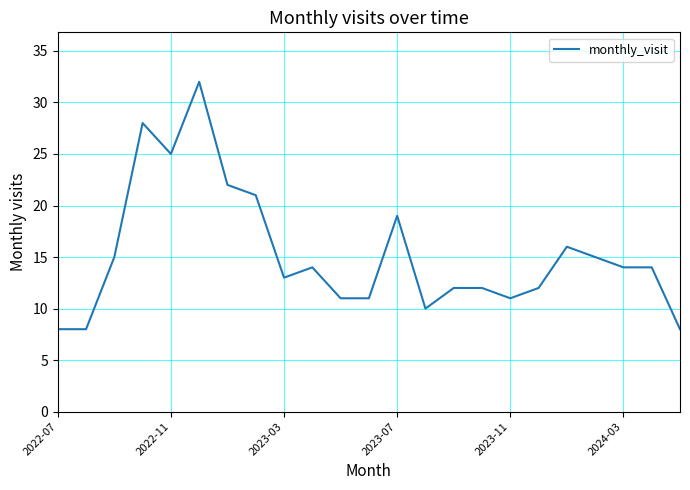

Reading left to right, what are all the values shown in this chart?

8	8	15	28	25	32	22	21	13	14	11	11	19	10	12	12	11	12	16	15	14	14	8